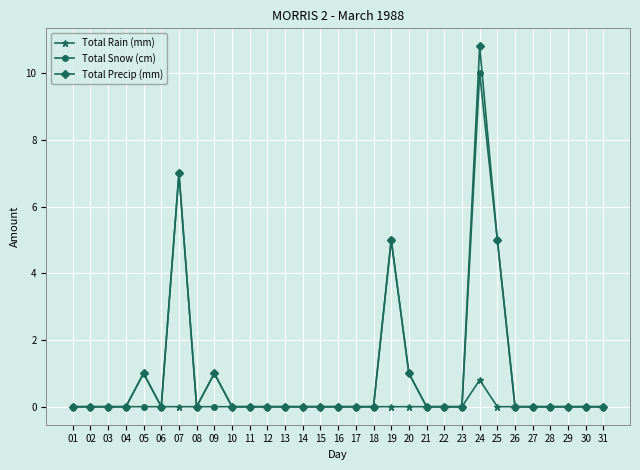

True or false: Total Rain (mm) has more than 0 interior local peaks.

True